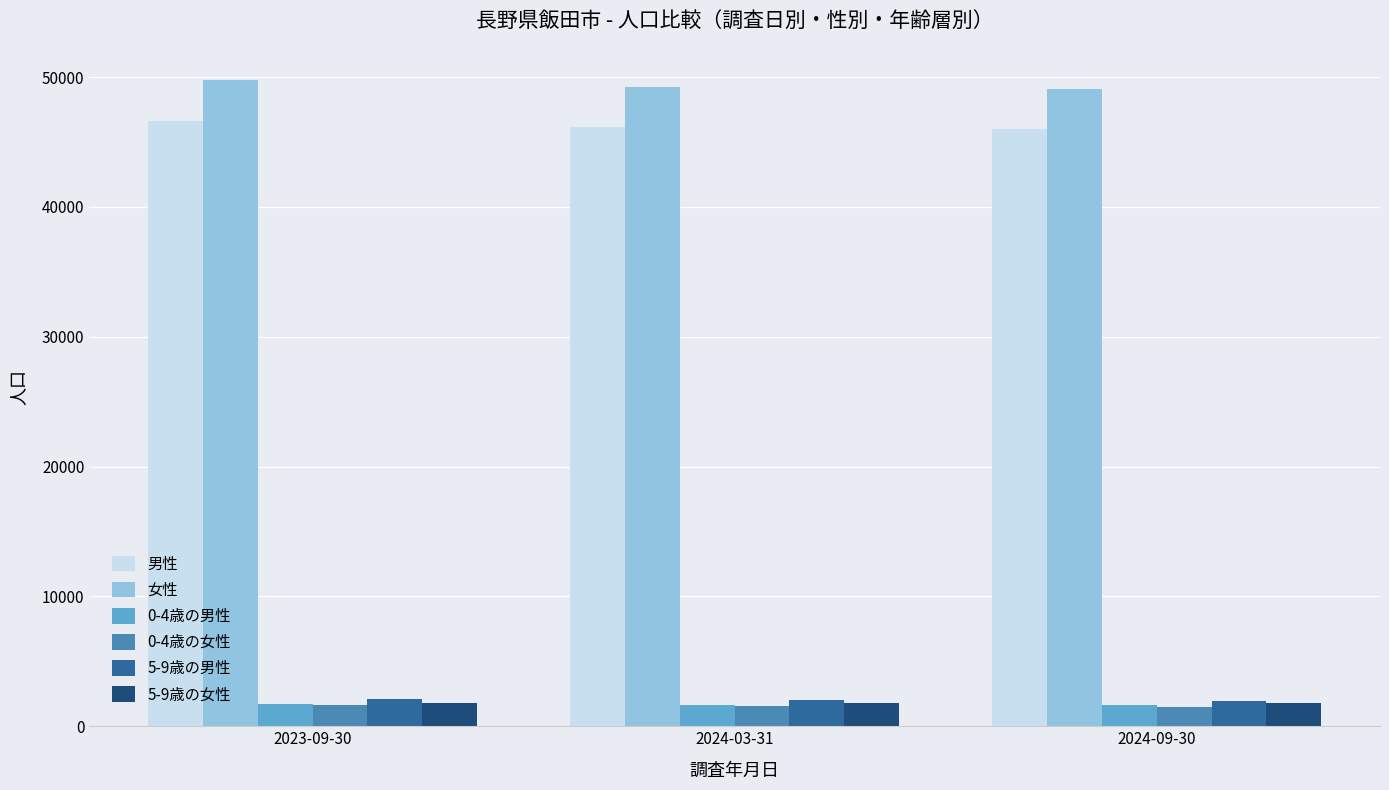

Which series has the largest total across all categories?

女性